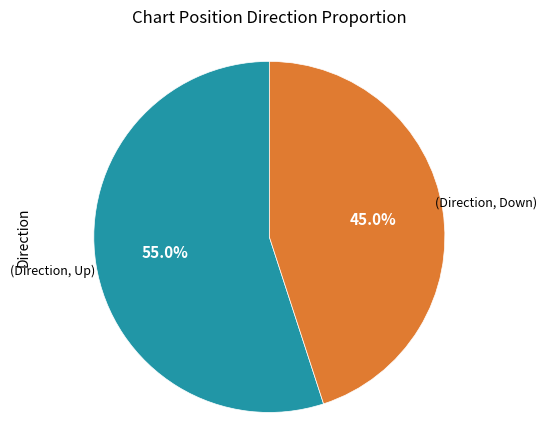

Is there any slice that represents more than half of the pie?

Yes